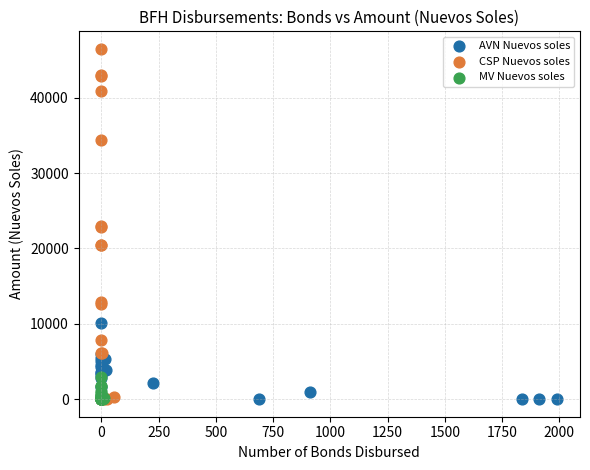

Which series reaches the maximum Y coordinate?

CSP Nuevos soles